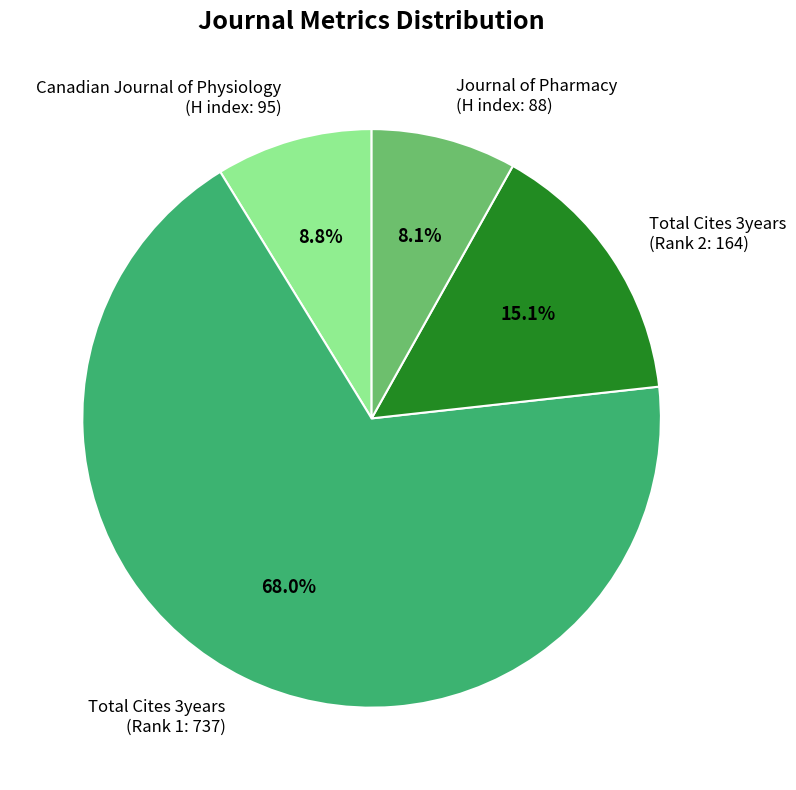

Is there any slice that represents more than half of the pie?

Yes